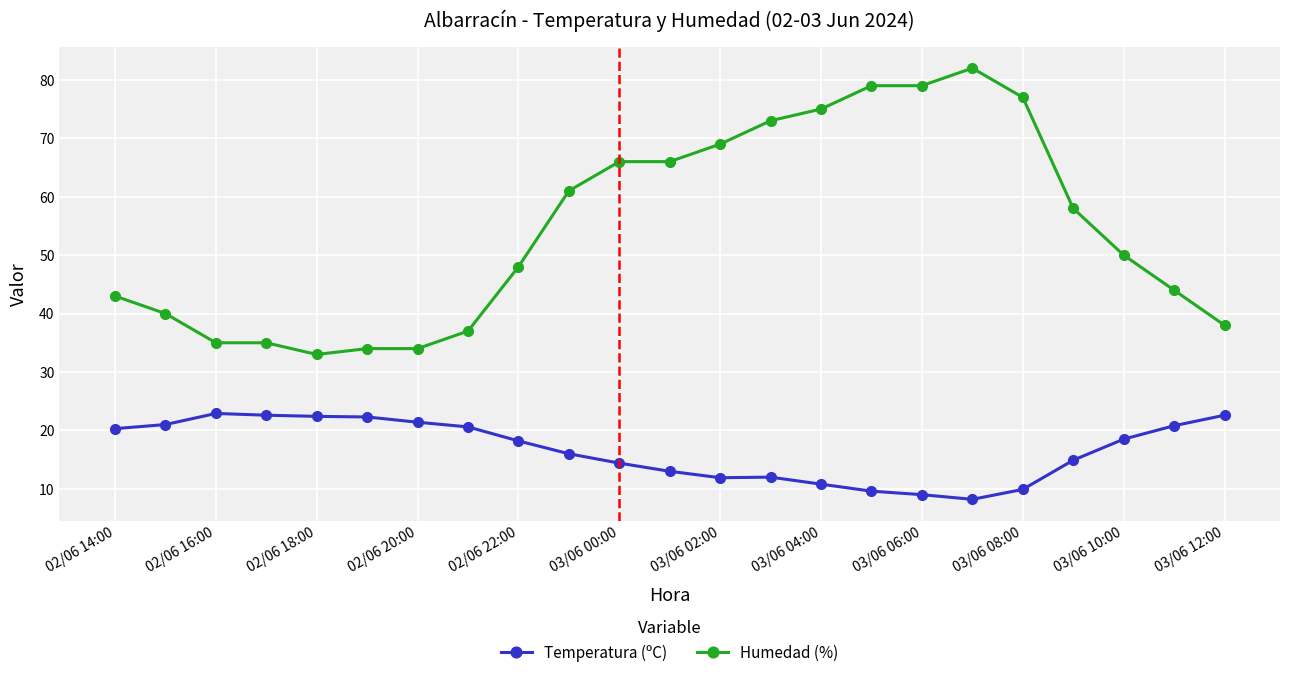

Which series has the widest spread of values?

Humedad (%)